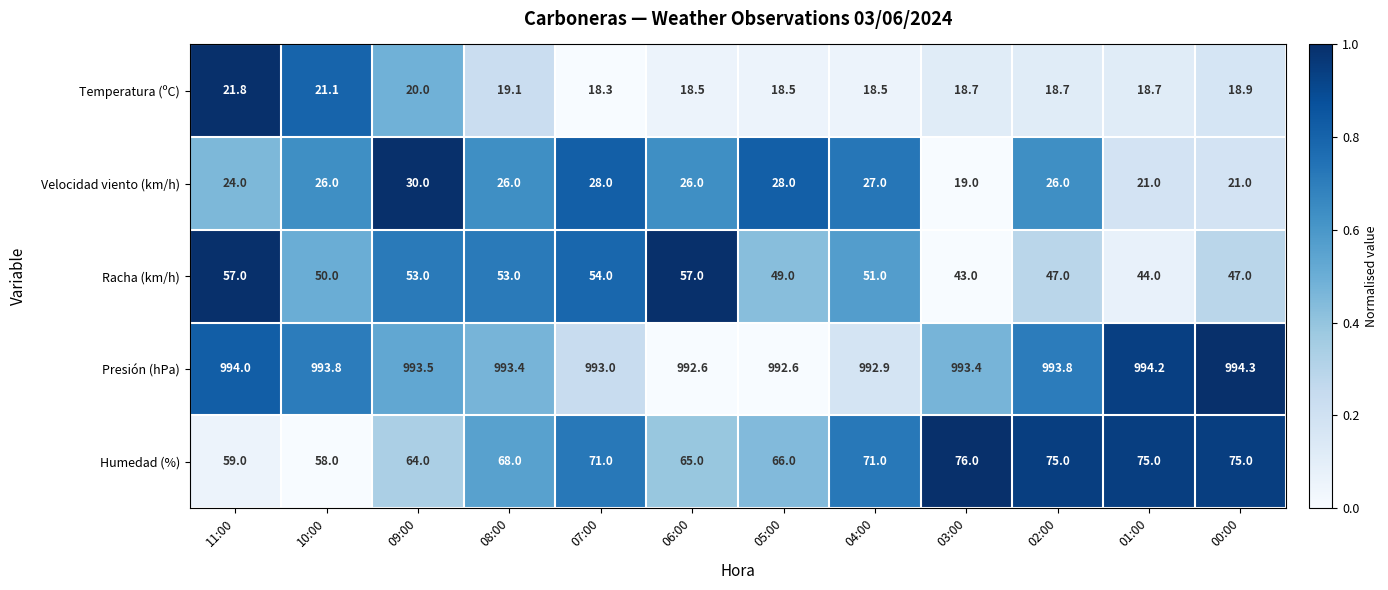

What is the sum of all Presión (hPa) values?

11921.5